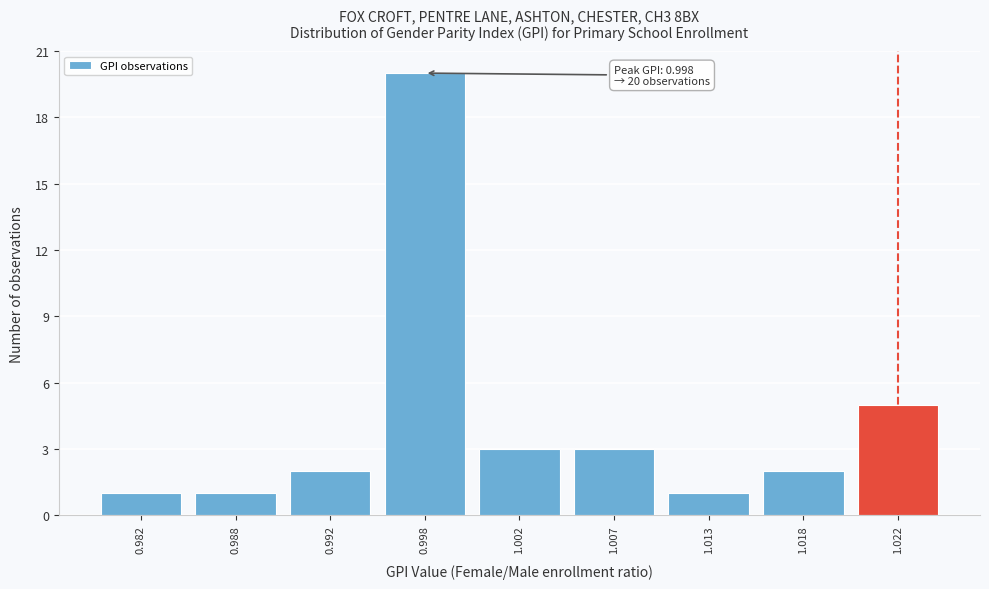

Reading left to right, list all the values displayed in this chart.

0.982=1	0.988=1	0.992=2	0.998=20	1.002=3	1.007=3	1.013=1	1.018=2	1.022=5